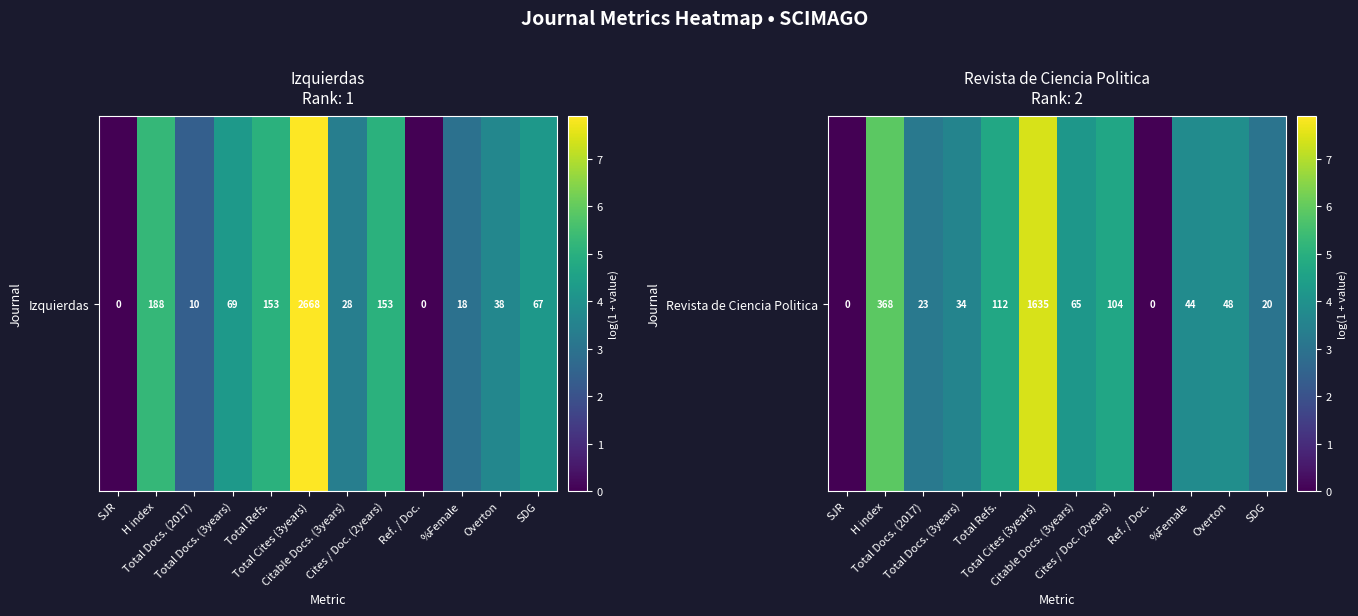

How many distinct data groups are displayed?

1